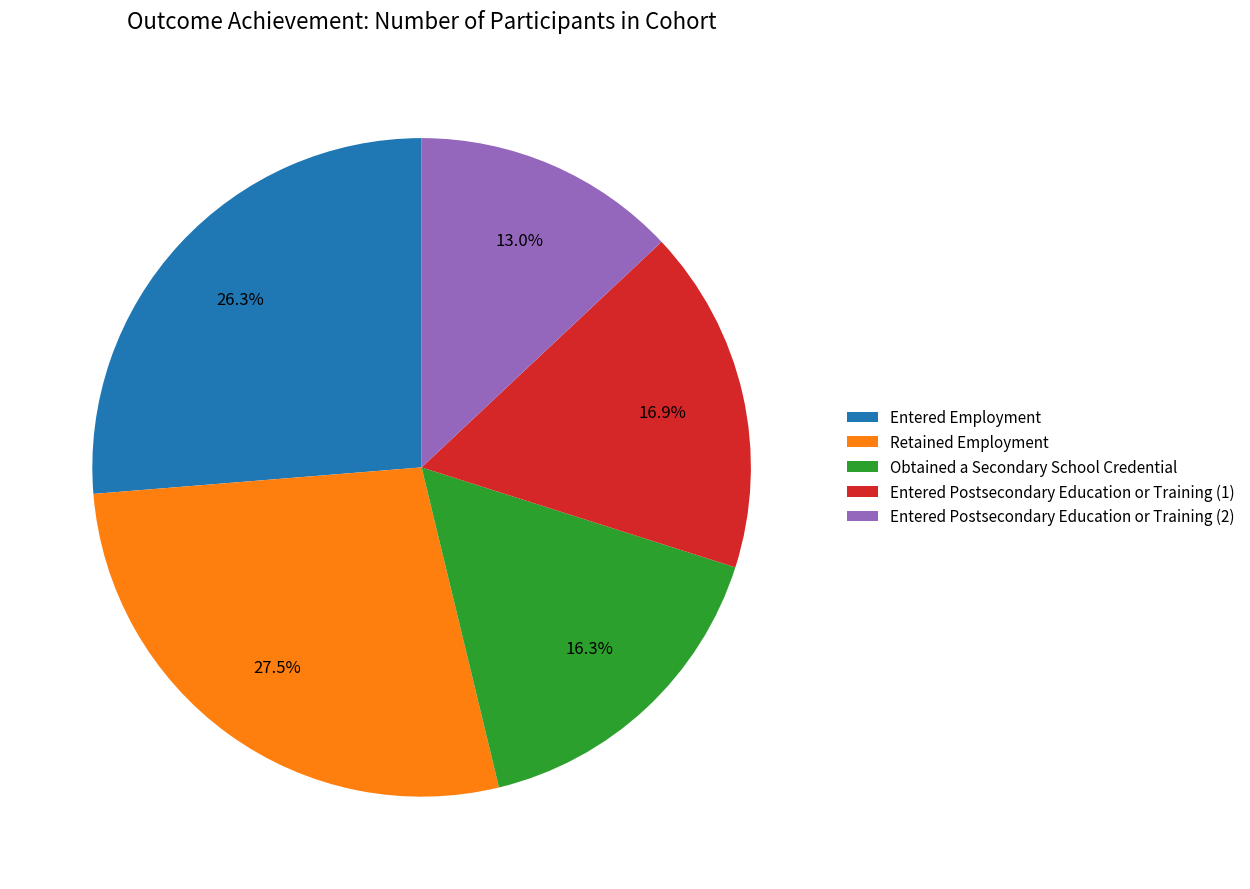

Is it true that Retained Employment is 39% of the pie?

False